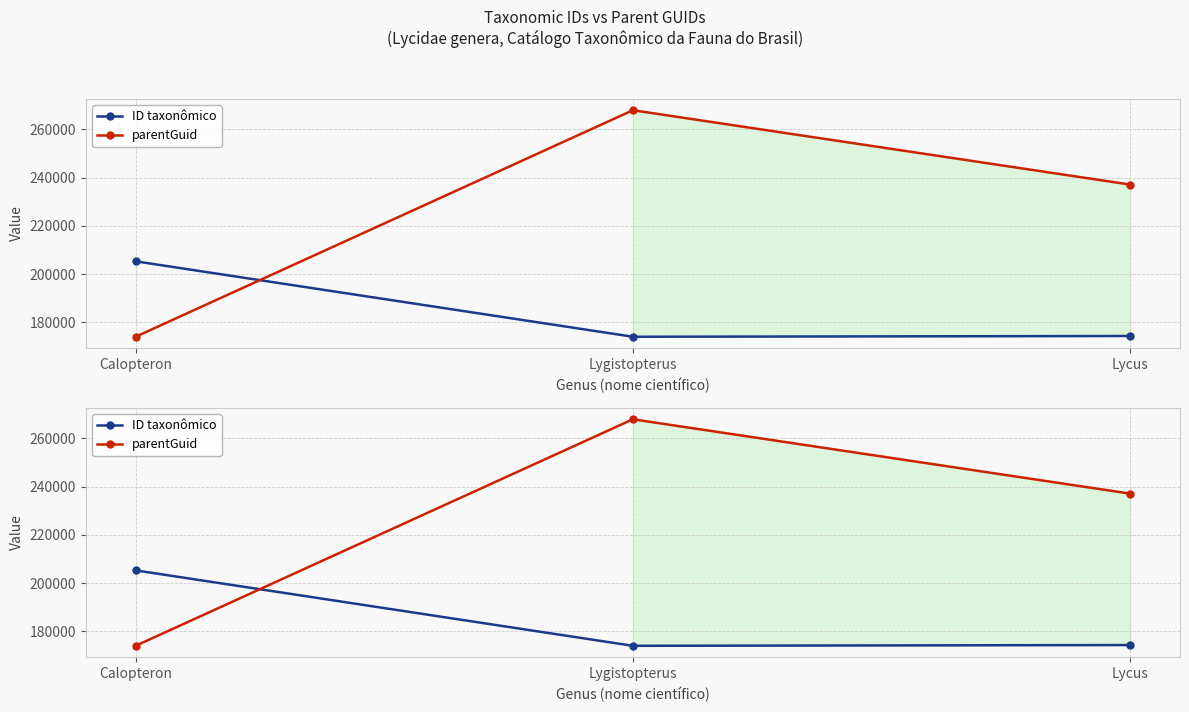

The parentGuid series shows 237128 at Lycus. True or false?

True